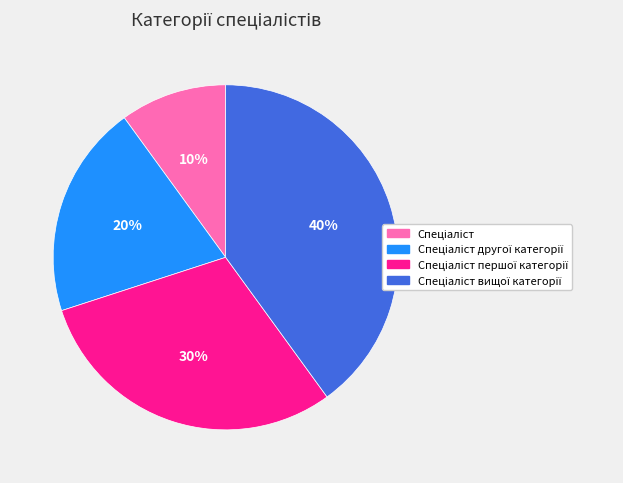

To the nearest percent, what is the average slice percentage?

25%